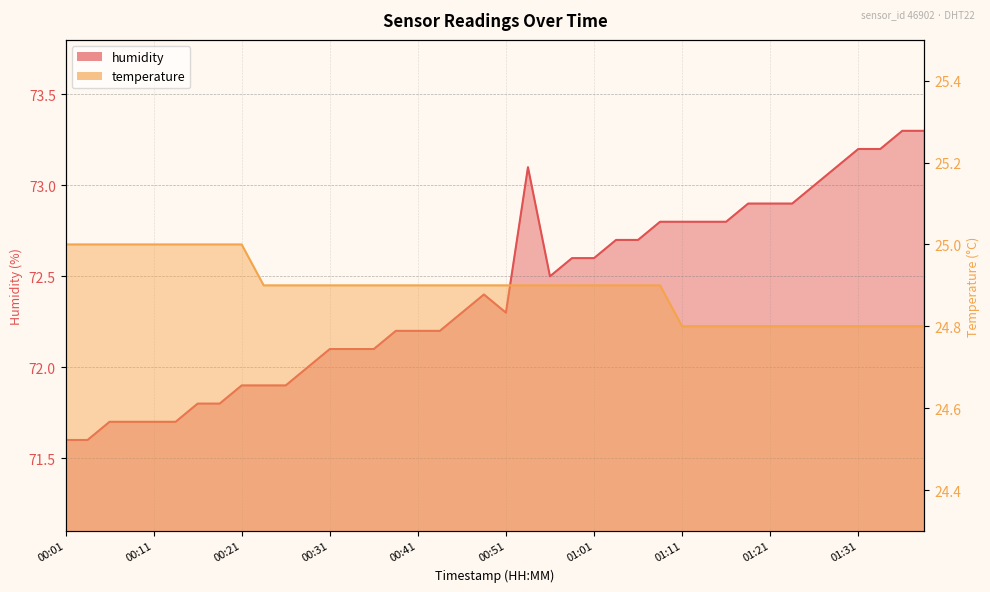

What value does the humidity series have at 00:36?

72.1